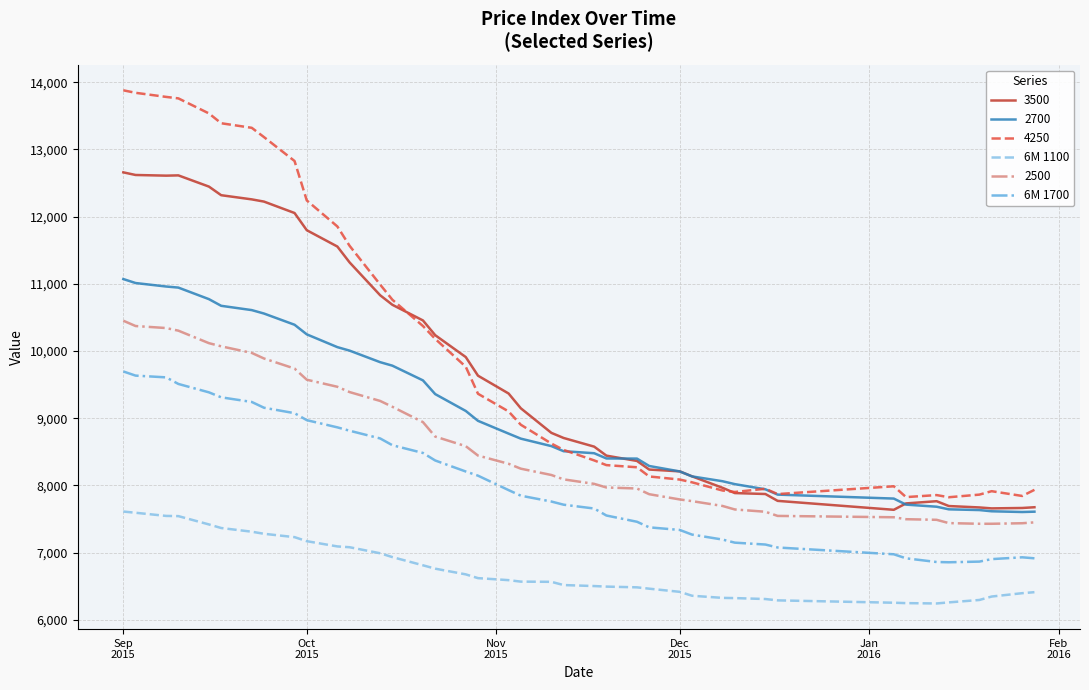

Which series has the largest range (max minus min)?

4250